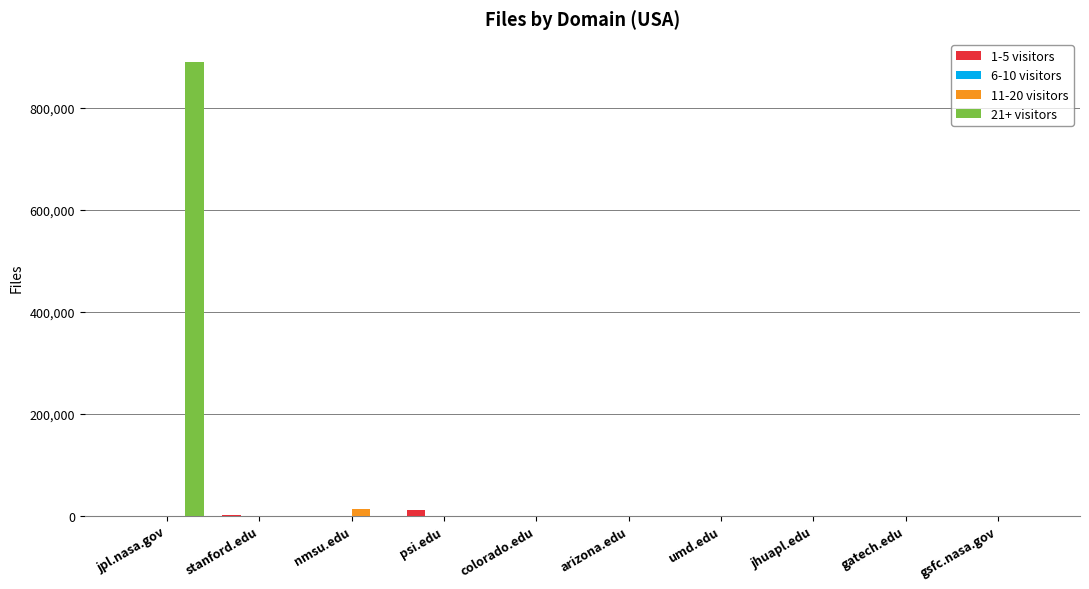

What is the greatest value displayed?

890855